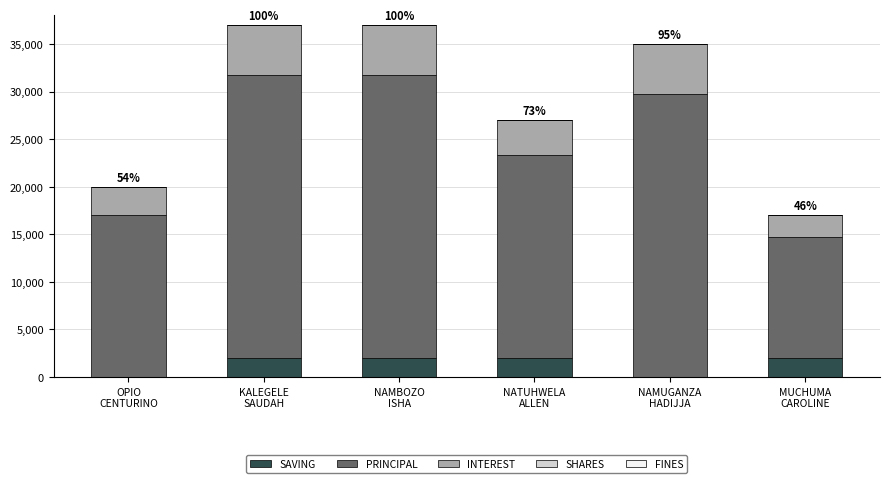

How many categories are shown in the chart?

6